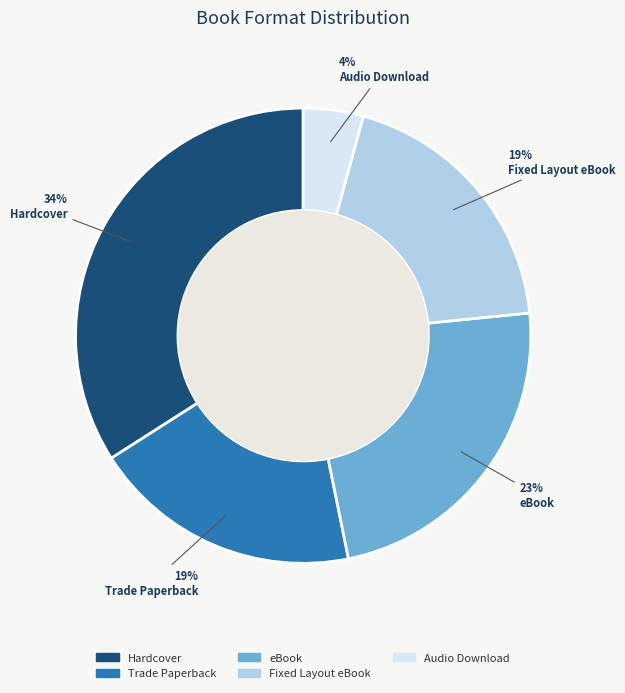

Which has a higher value, Audio Download or Trade Paperback?

Trade Paperback